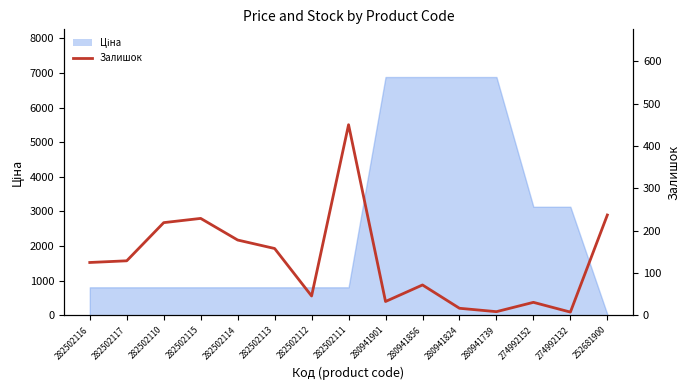

What position from the left is 282502116?

1